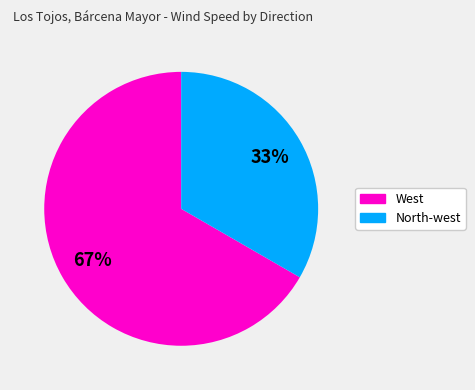

Is there any slice that represents more than half of the pie?

Yes